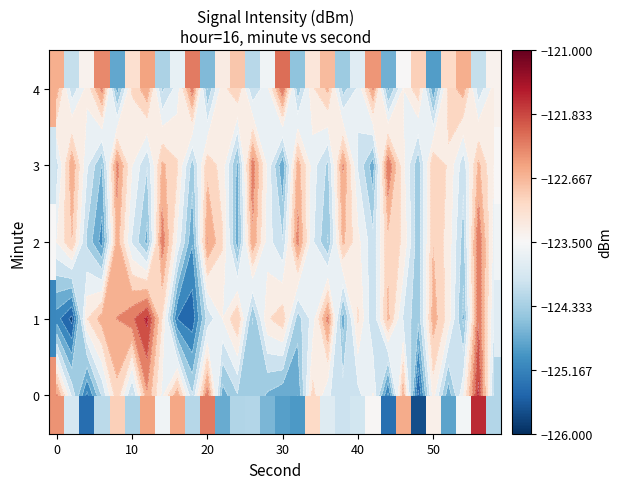

What is the difference between the second highest and minimum values in the 0 series?

3.5